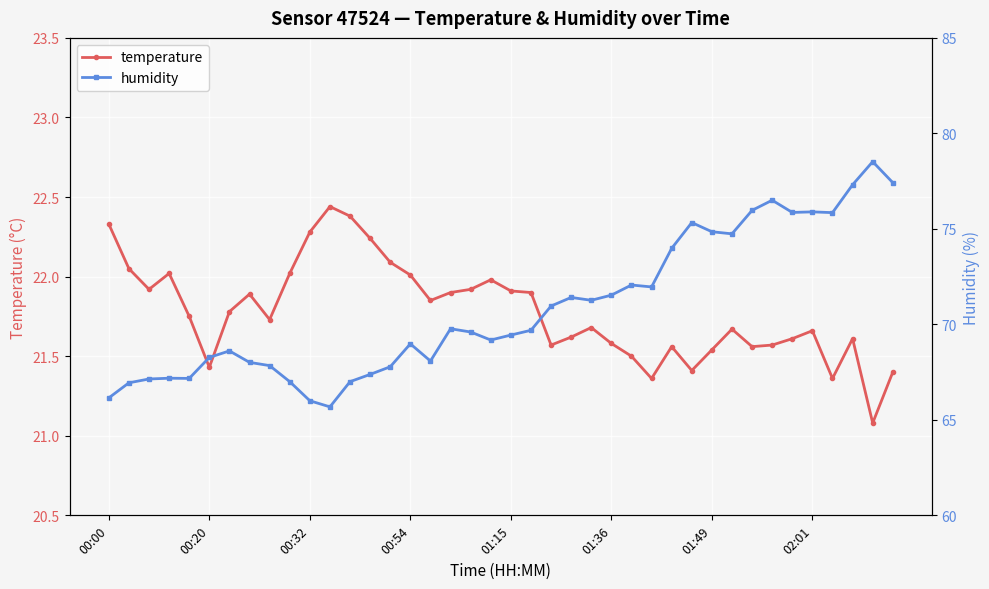

What is the average value of the temperature series?

21.8